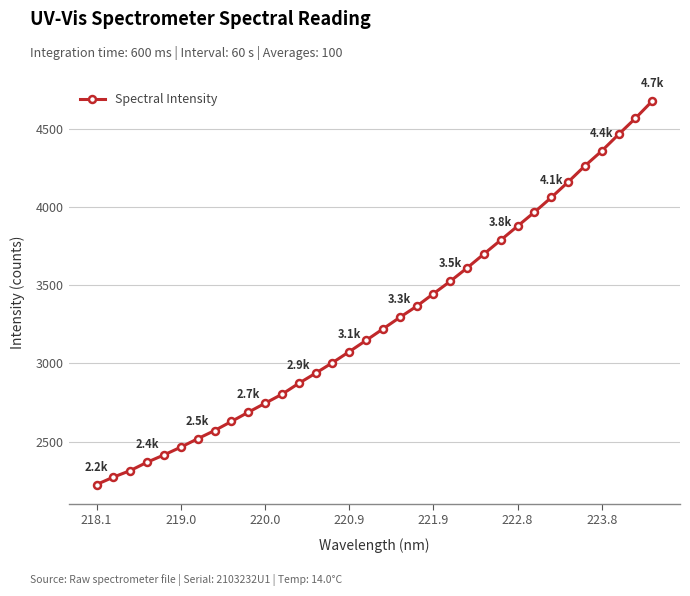

How many lines are shown in the chart?

1